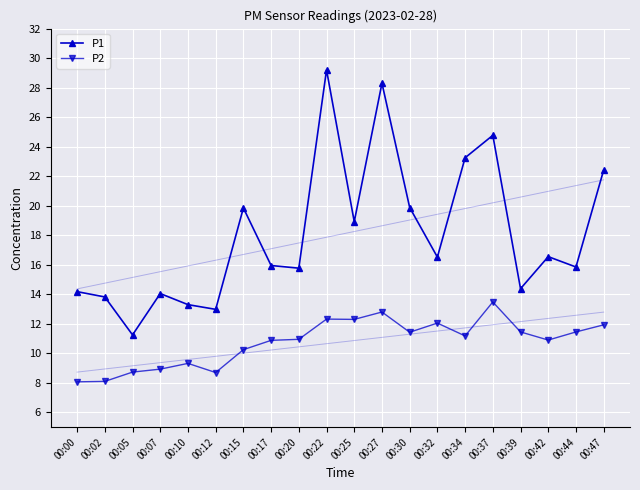

At how many categories does at least one series exceed 24?

3